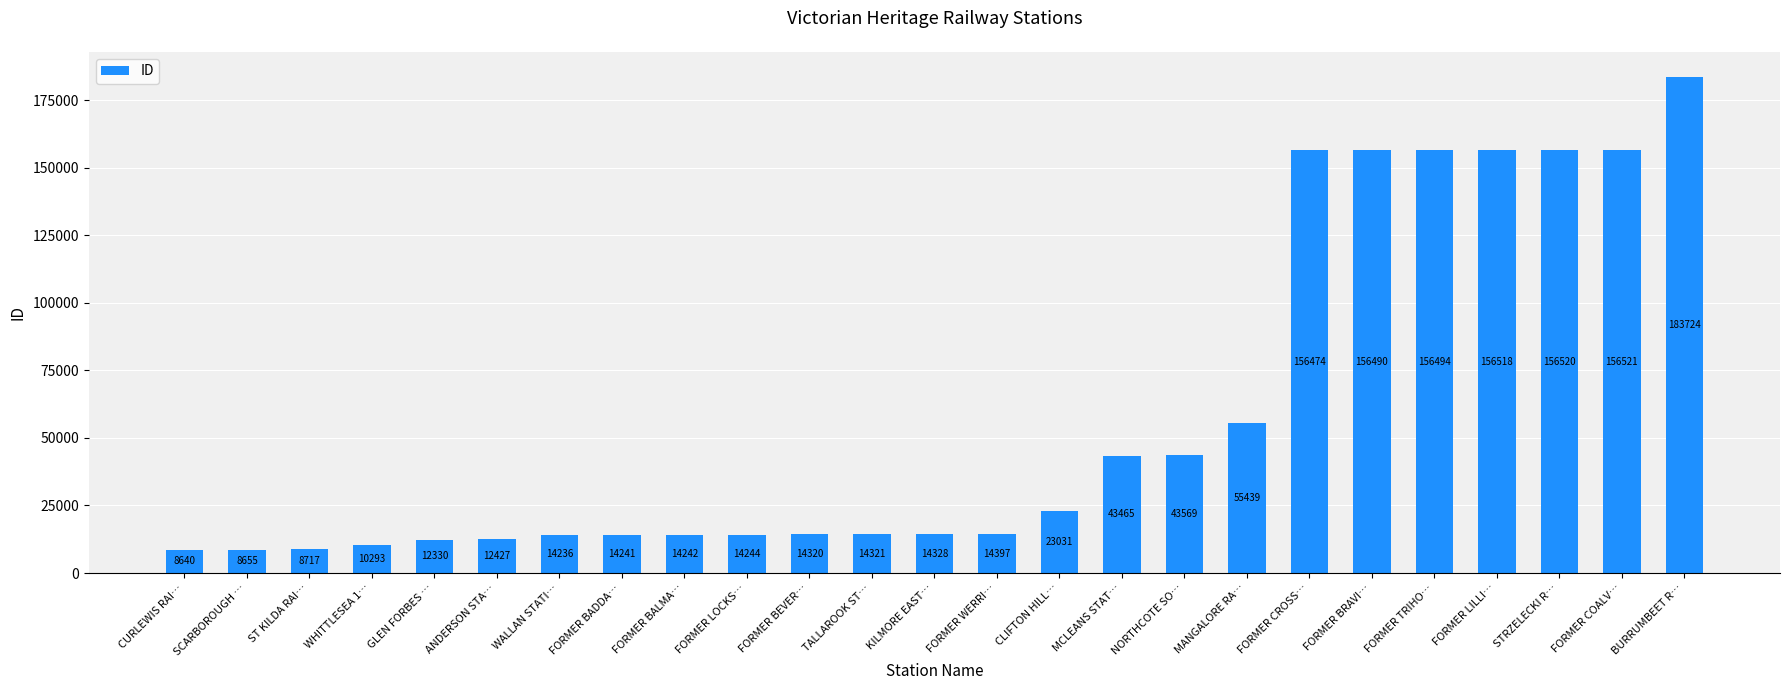

True or false: the data shows 43465 at MCLEANS STAT….

True